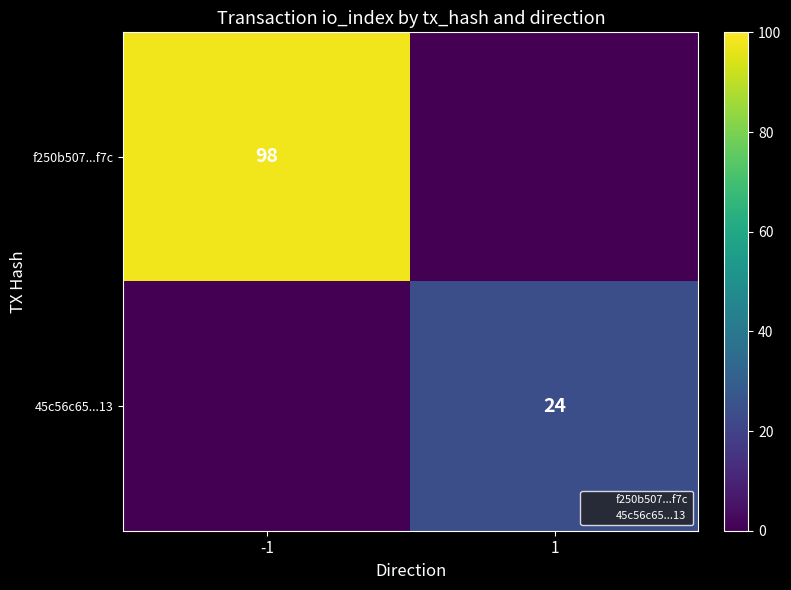

What is the maximum value shown in the chart?

98